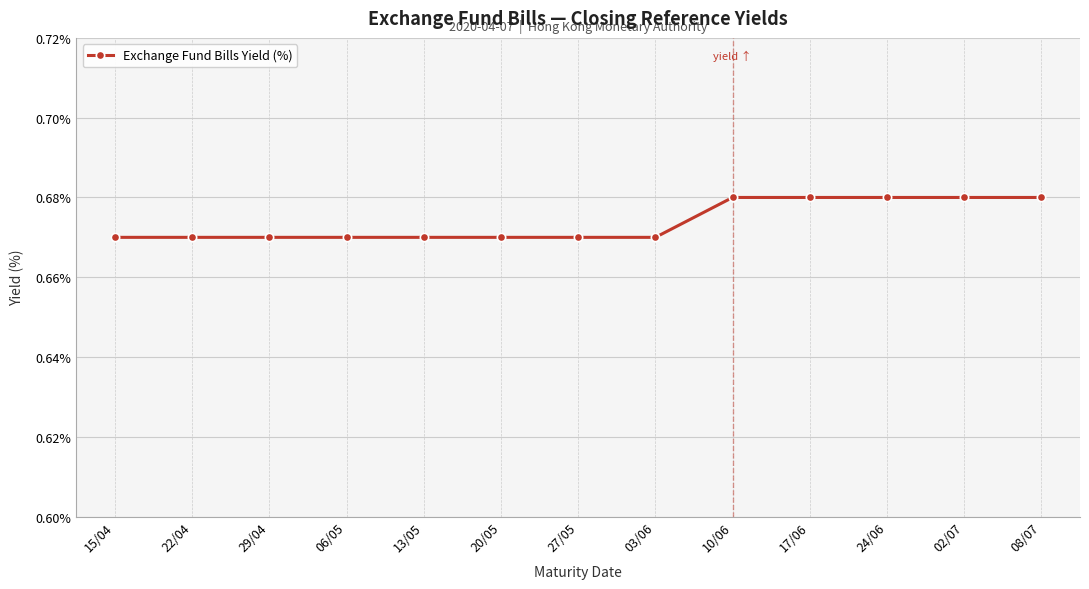

How many values are between 0 and 1?

13